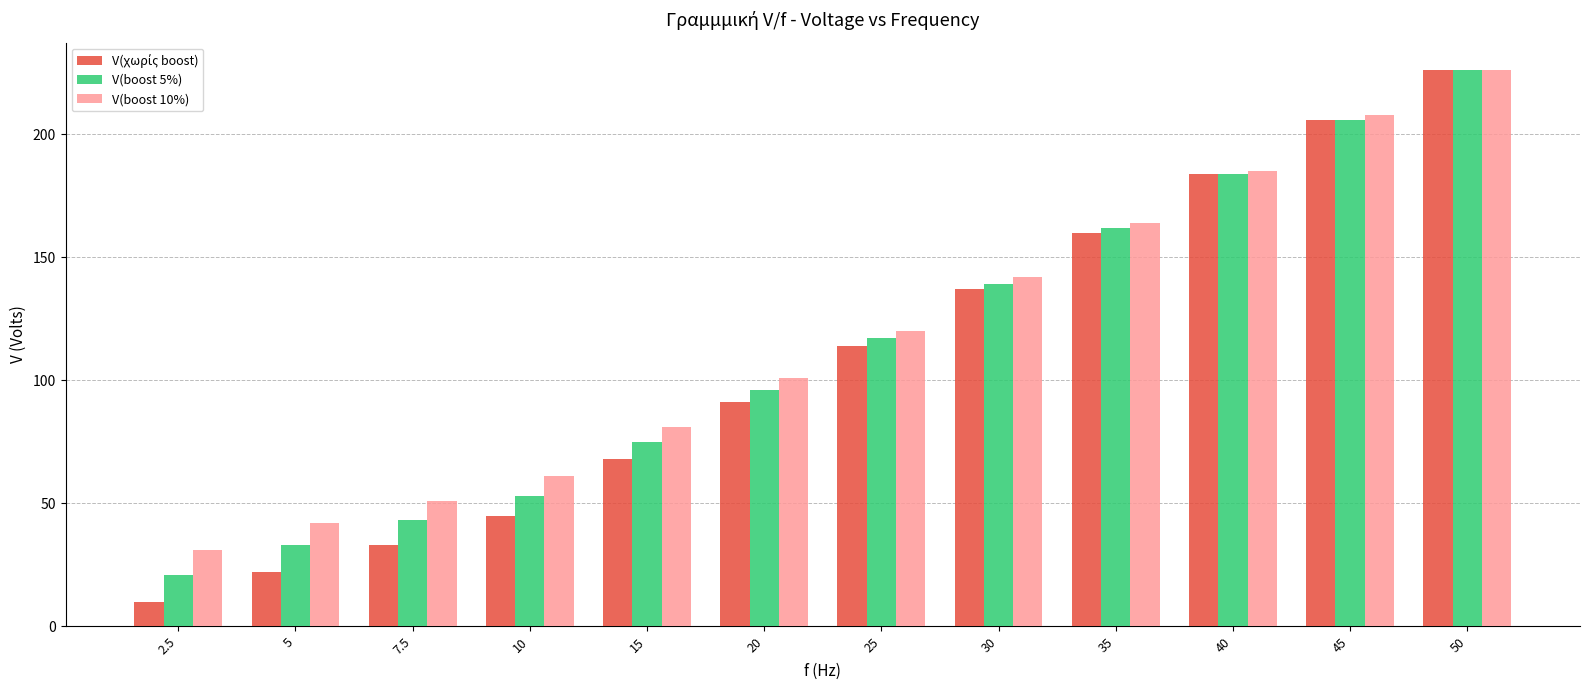

What is the minimum value for V(boost 5%)?

21